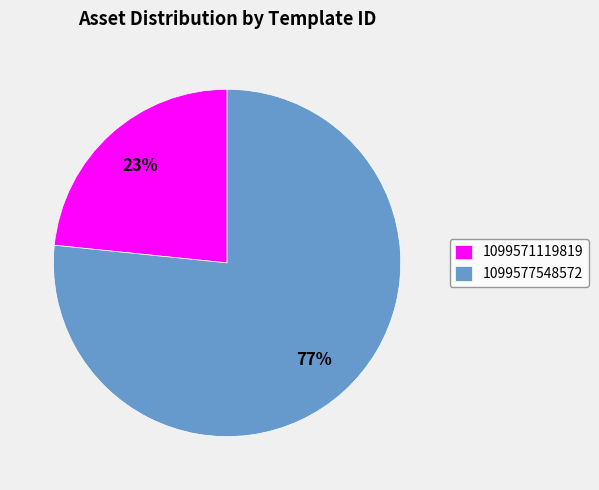

Does 1099571119819 account for over 50% of the chart?

No